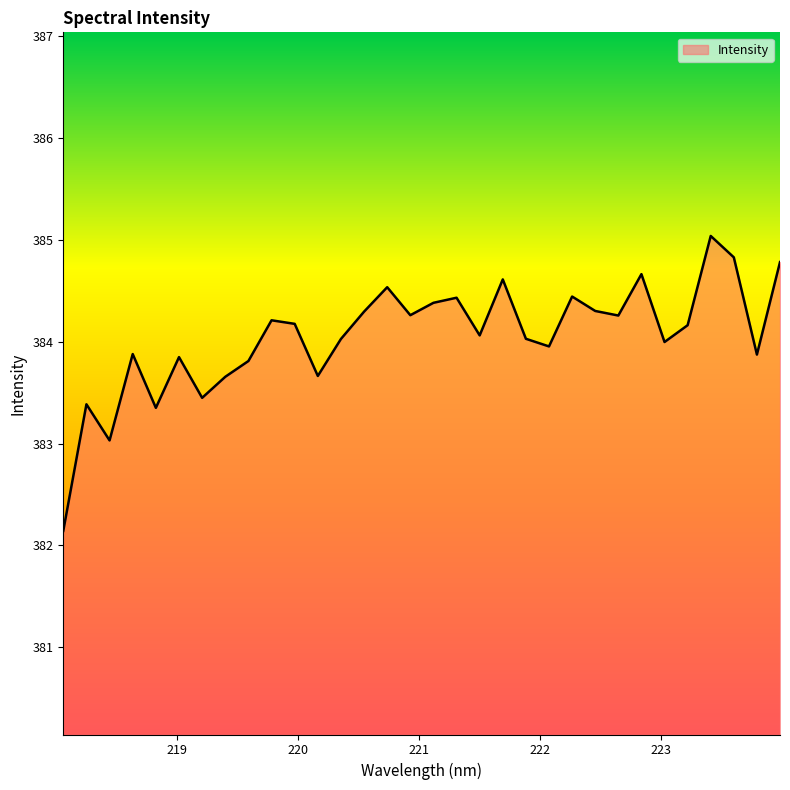

What is the smallest value displayed?

382.1